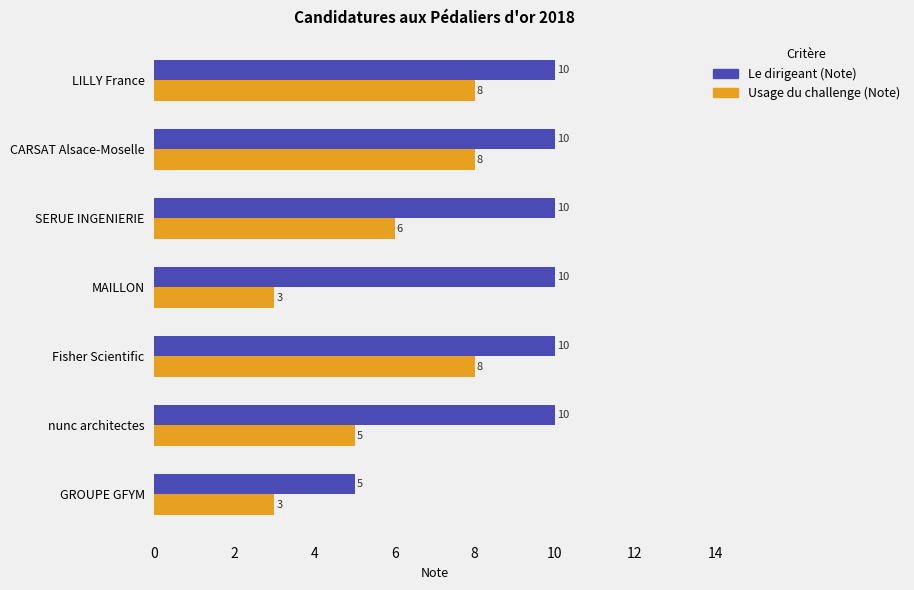

How many values in the Usage du challenge (Note) series are below 6?

3